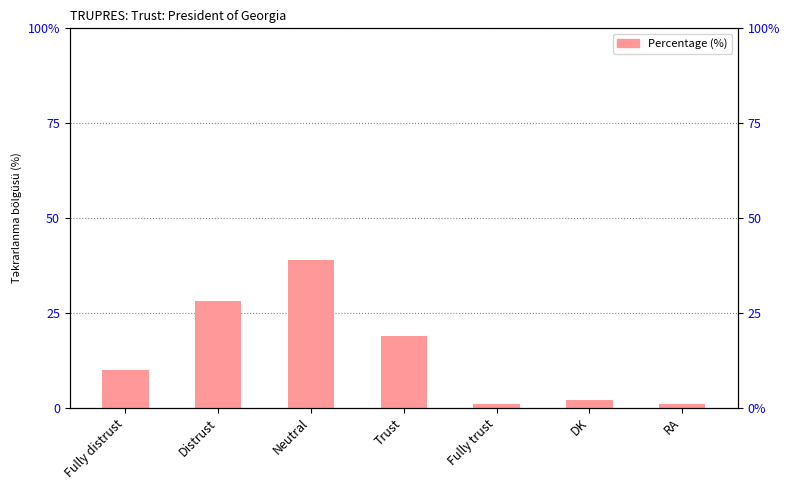

What is the approximate value at Fully distrust, to the nearest 10?

10